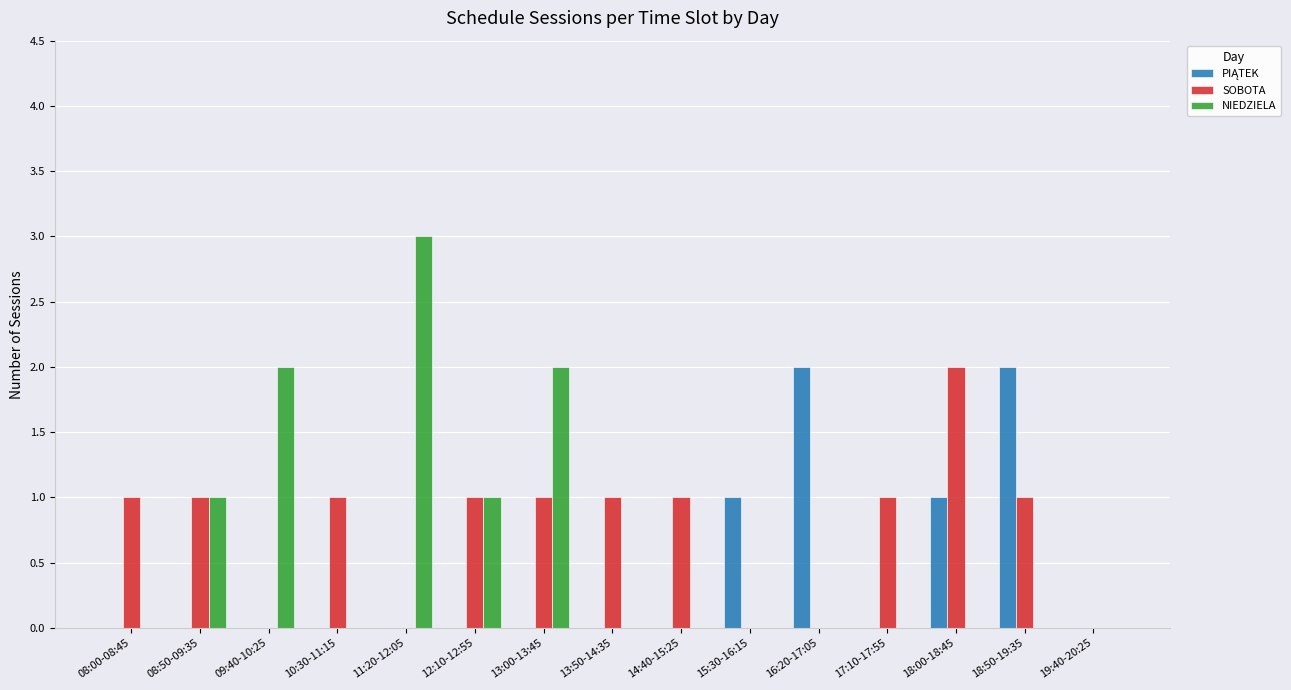

True or false: SOBOTA has a value of 2 at 13:50-14:35.

False